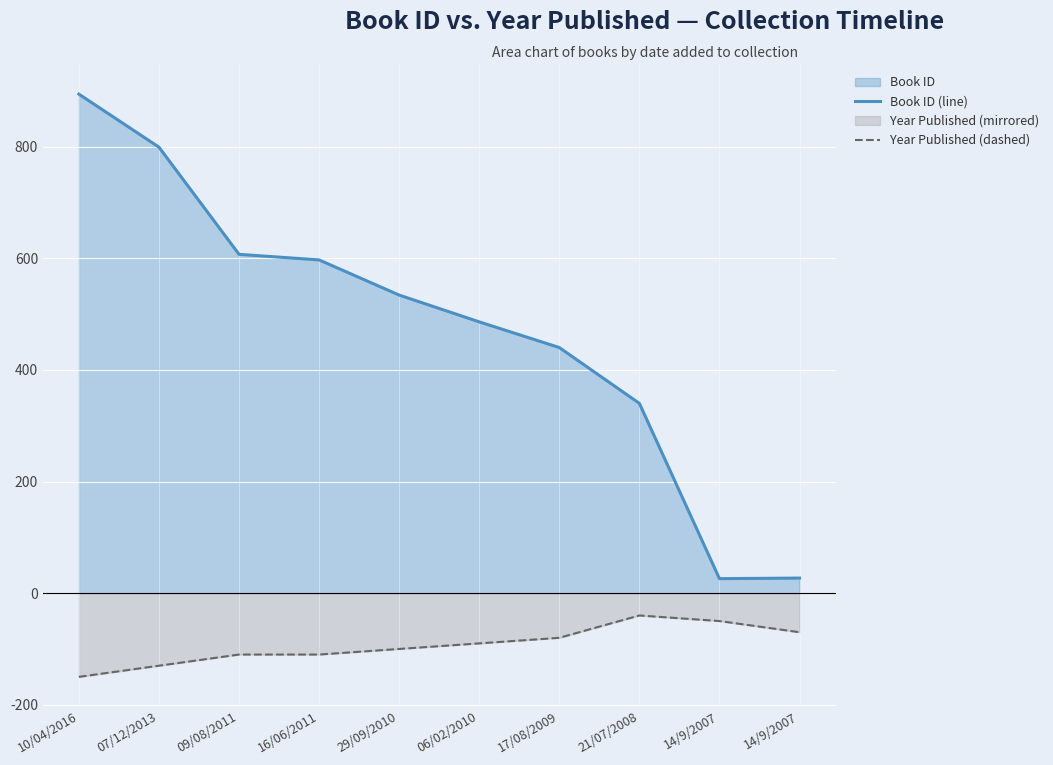

At how many categories does at least one series exceed 657?

2